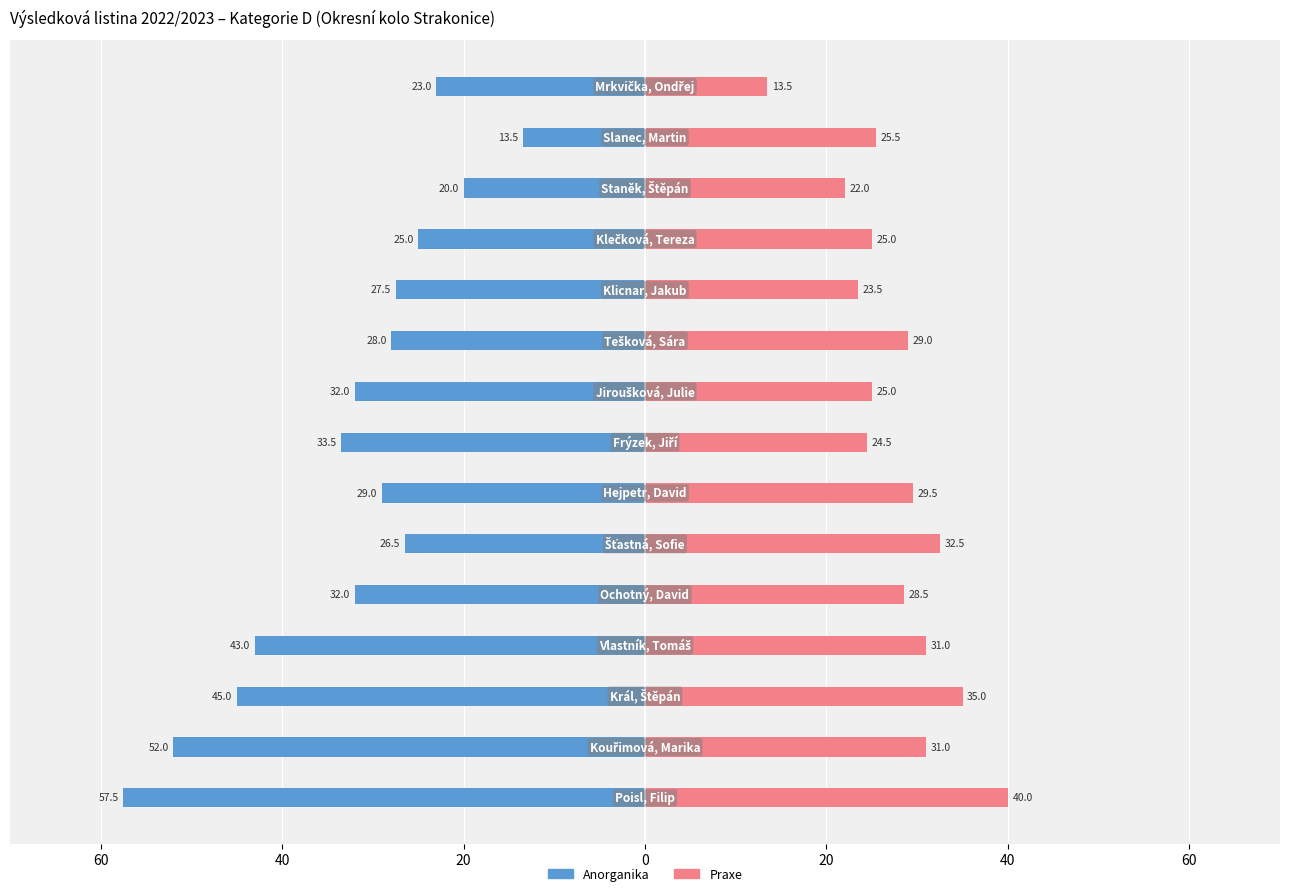

What is the value of the Praxe bar at the 2nd from the left?

31.0